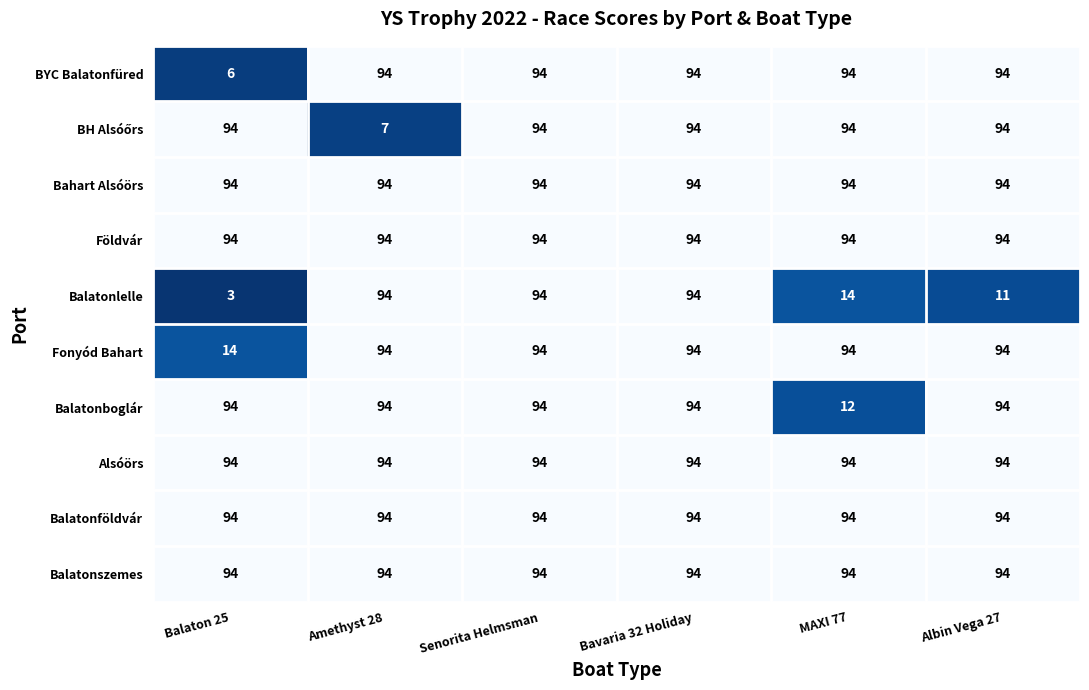

Is the value of Balatonszemes at Albin Vega 27 greater than the value of Balatonlelle at MAXI 77?

Yes